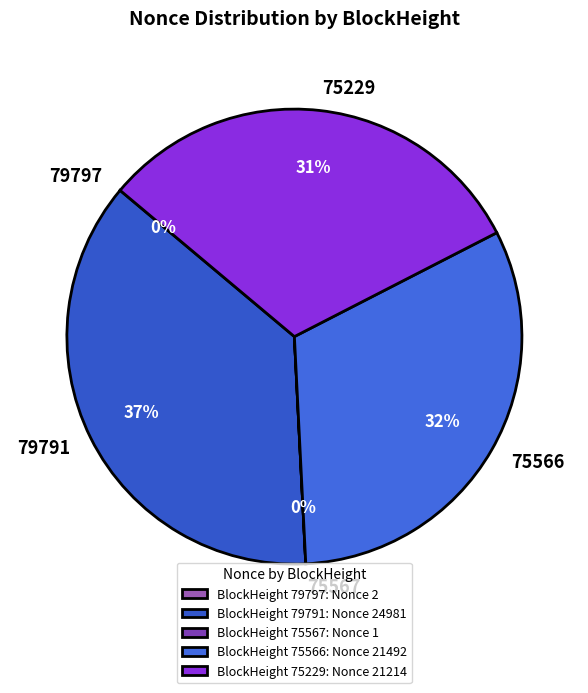

Which slice is the largest?

79791